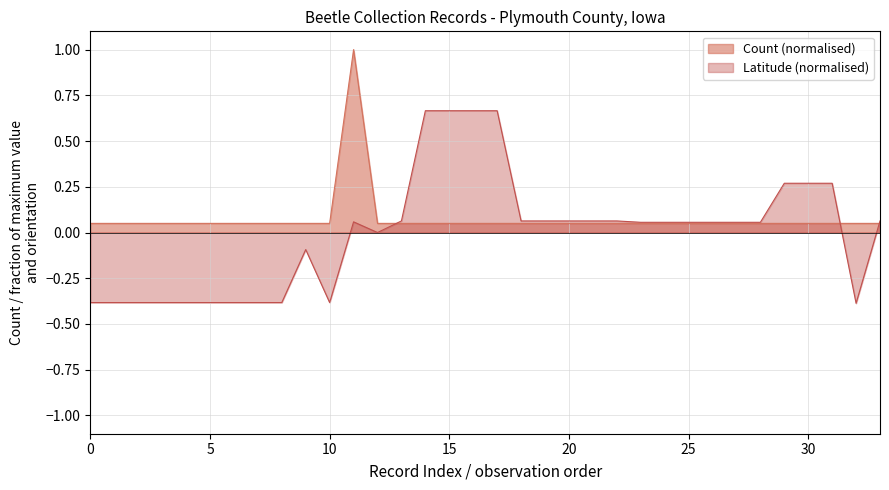

What is the highest value of the Count (normalised) series?

1.0